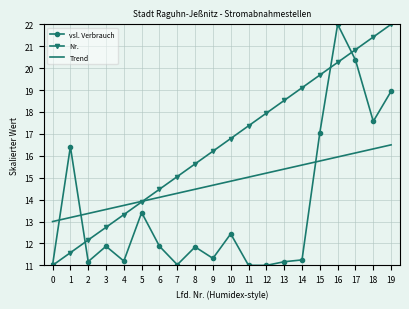

What is the greatest value displayed?

22.0